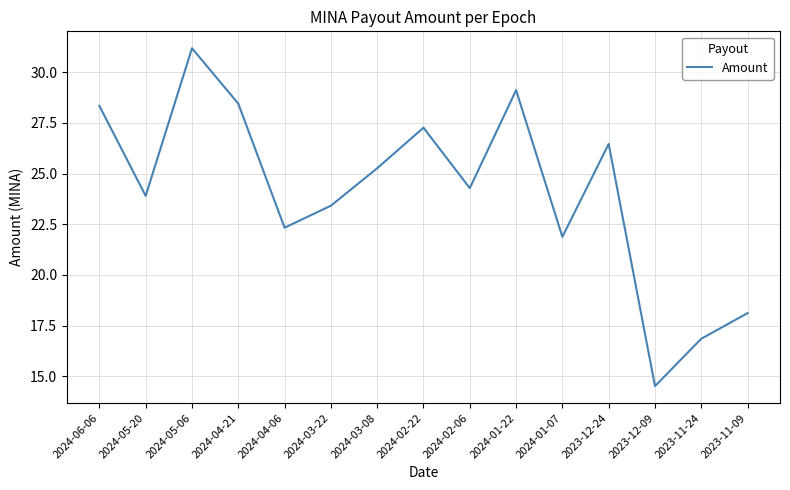

How many categories are shown in the chart?

15